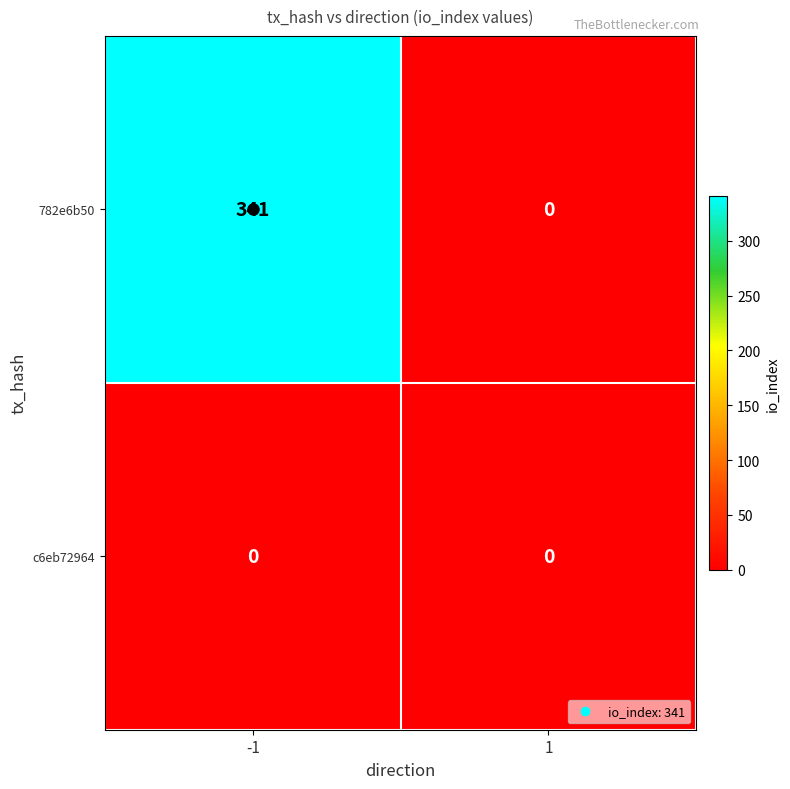

What is the sum of the 782e6b50 values at 1 and -1?

341